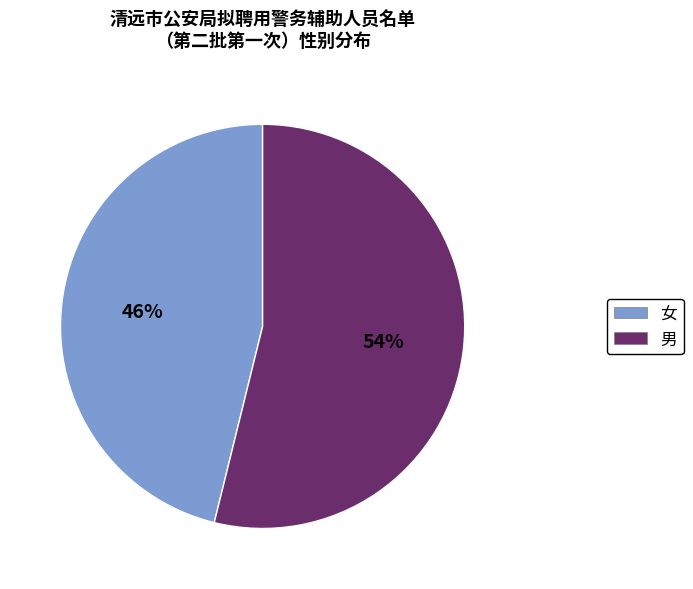

To the nearest percent, what is the difference between the 男 and 女 slice percentages?

8%